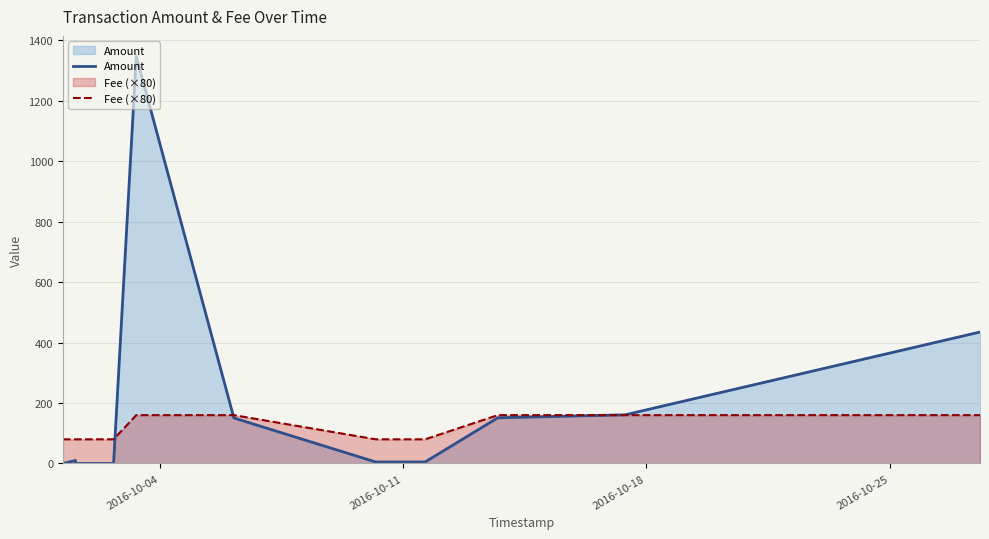

Reading right to left, extract all data points from this chart.

Amount: 434.9	161.1	151.2	5.0	5.0	5.0	5.0	5.0	150.5	1347.1	0.0	0.0	0.0	10.0	0.0	5.0
Fee (×80): 160.0	160.0	160.0	80.0	80.0	80.0	80.0	80.0	160.0	160.0	80.0	80.0	80.0	80.0	80.0	80.0